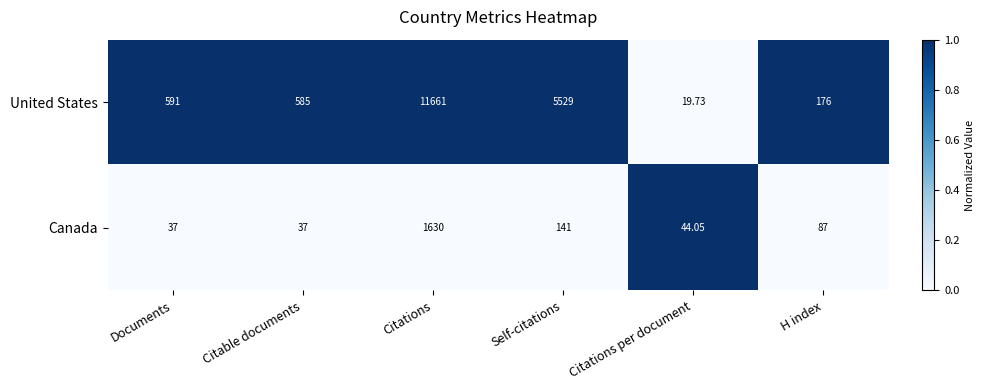

Rank the series by their average value, from lowest to highest.

Canada, United States